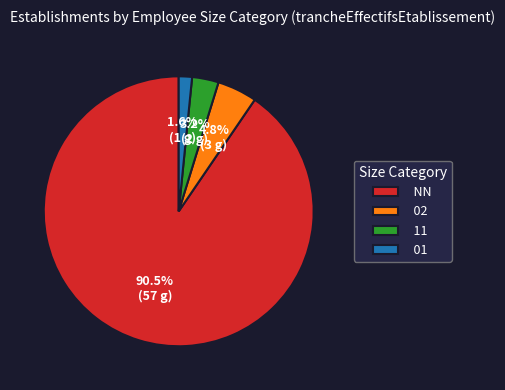

Which category has the biggest portion of the pie?

NN